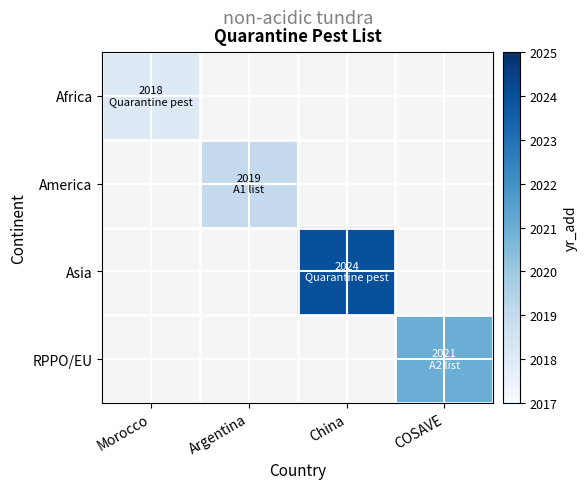

How many distinct data groups are displayed?

4